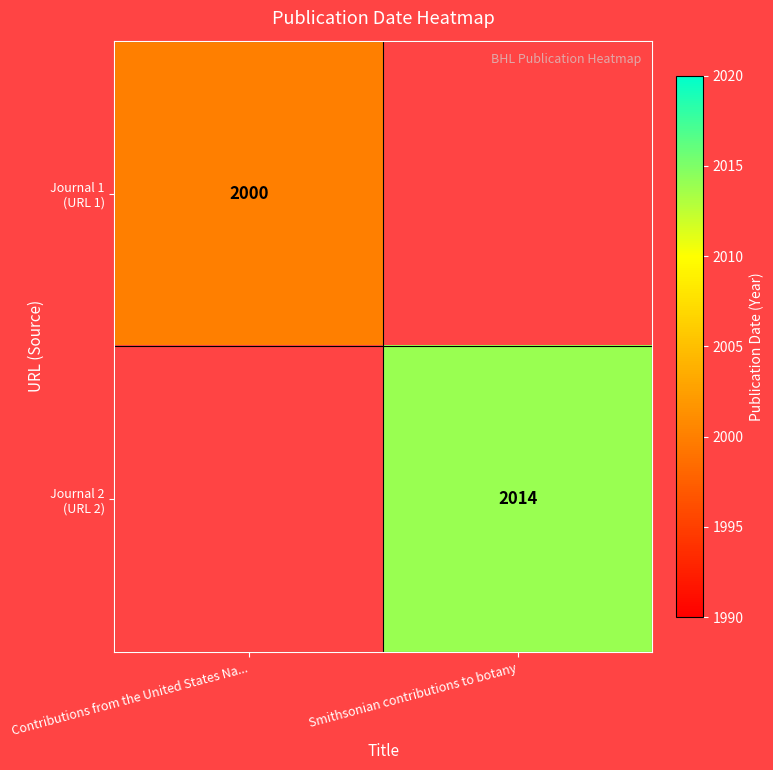

Rank the categories by Journal 2 (URL 2) value from lowest to highest.

Contributions from the United States Na..., Smithsonian contributions to botany